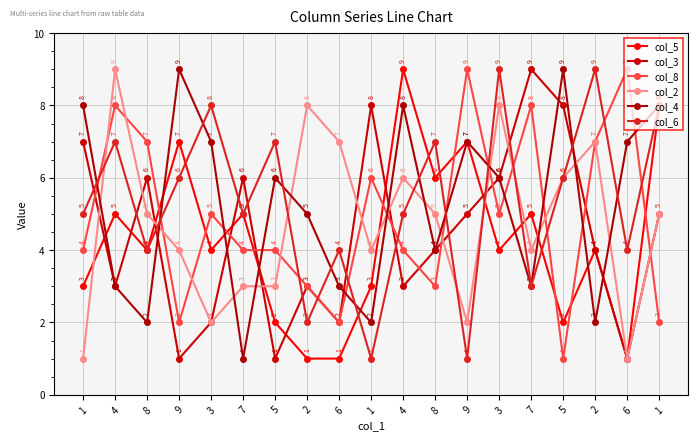

What are all the series names shown in the legend?

col_5, col_3, col_8, col_2, col_4, col_6